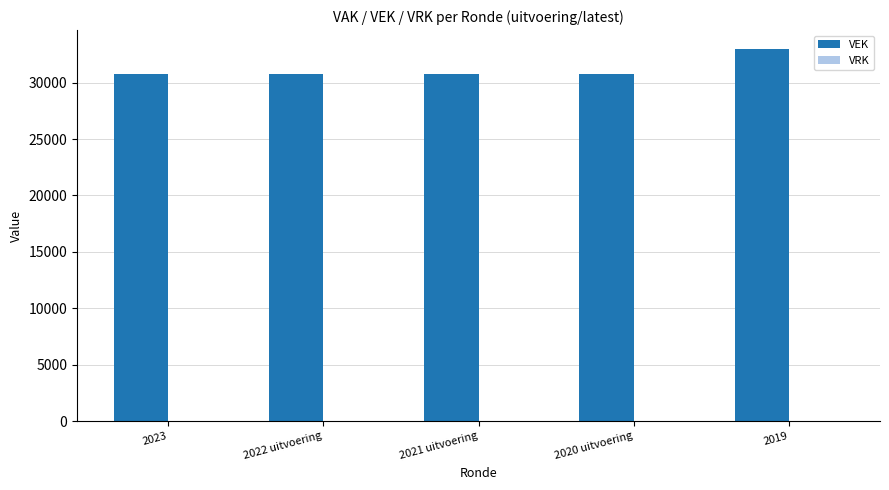

The chart shows a value of 30788 at 2020 uitvoering. True or false?

True